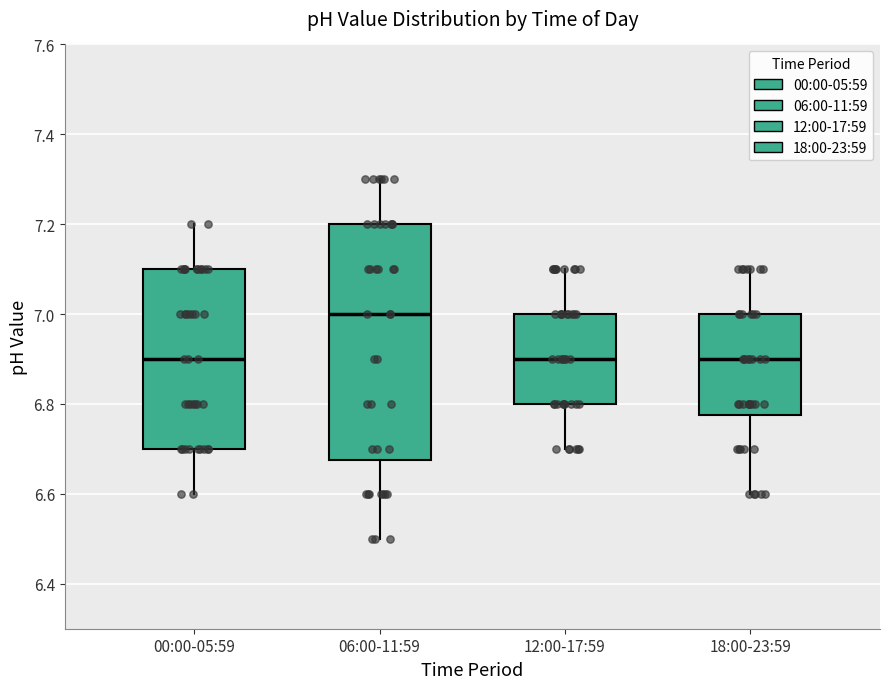

Reading left to right, read every box against the y-axis: the position of its median line, the range the box covers, and the ends of its whiskers. The values are not printed on the chart, so give them approximately, as read against the axis.

00:00-05:59: median 6.90, box 6.70 to 7.10, whiskers 6.60 to 7.20
06:00-11:59: median 7.00, box 6.68 to 7.20, whiskers 6.50 to 7.30
12:00-17:59: median 6.90, box 6.80 to 7.00, whiskers 6.70 to 7.10
18:00-23:59: median 6.90, box 6.78 to 7.00, whiskers 6.60 to 7.10